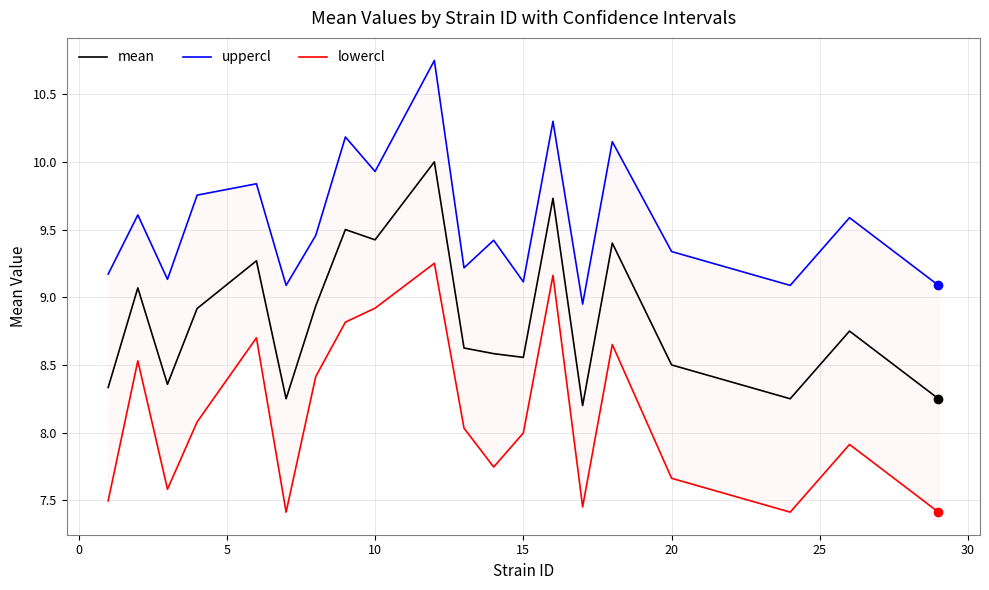

Is the value of uppercl at 11 greater than the value of mean at 14?

Yes